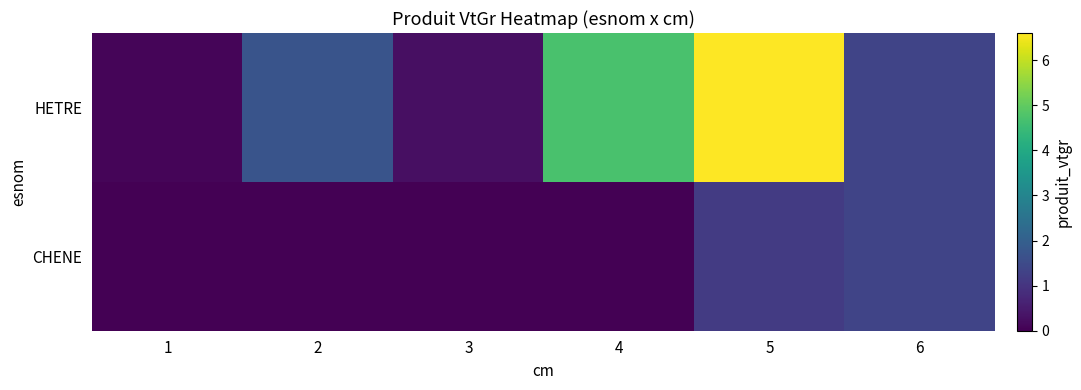

Reading left to right, extract all data points from this chart.

HETRE: 1=0.1	2=1.7	3=0.3	4=4.7	5=6.6	6=1.4
CHENE: 1=0.0	2=0.0	3=0.0	4=0.0	5=1.1	6=1.4